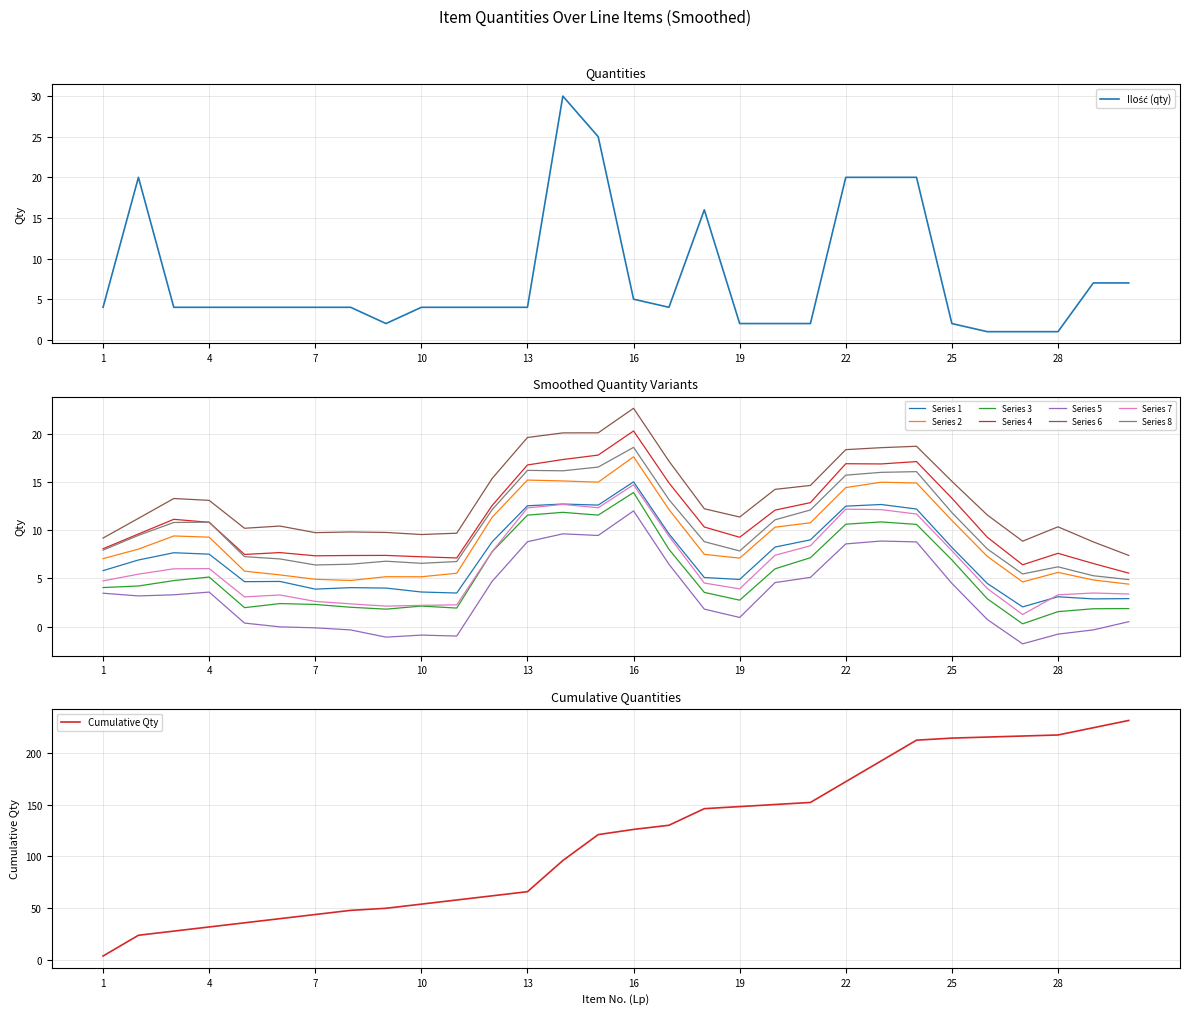

Does the chart have visible grid lines?

Yes